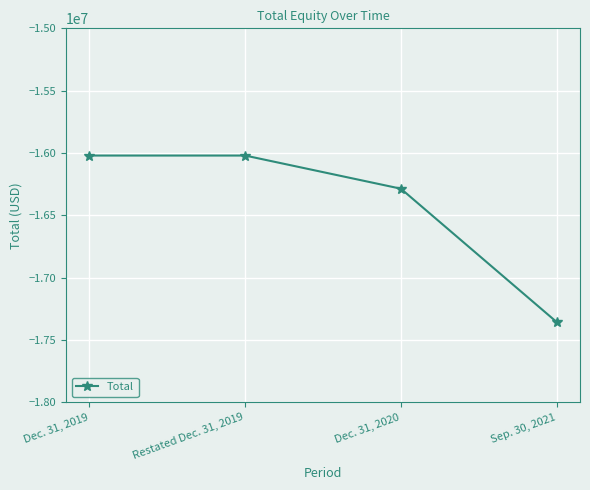

True or false: the data has more than 1 interior local peaks.

False